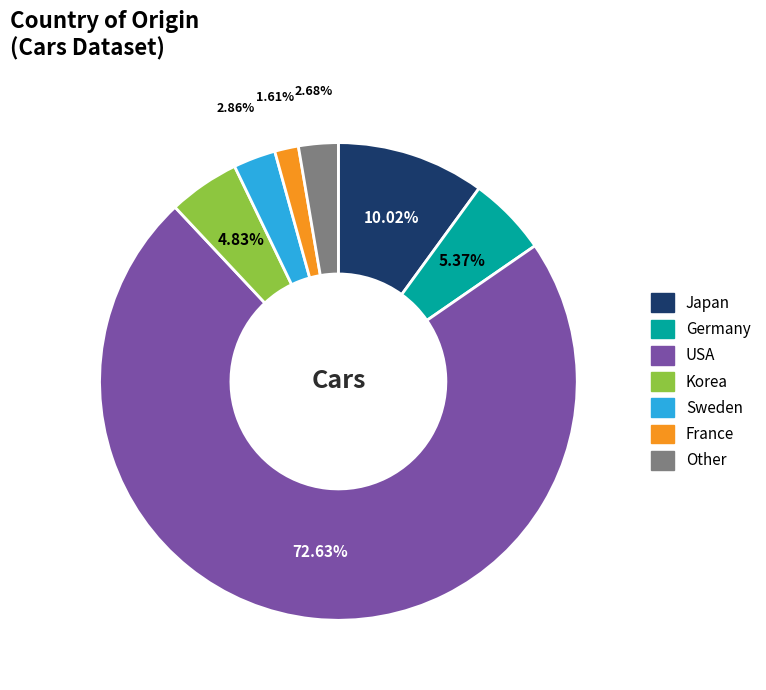

Is USA the majority of the pie?

Yes